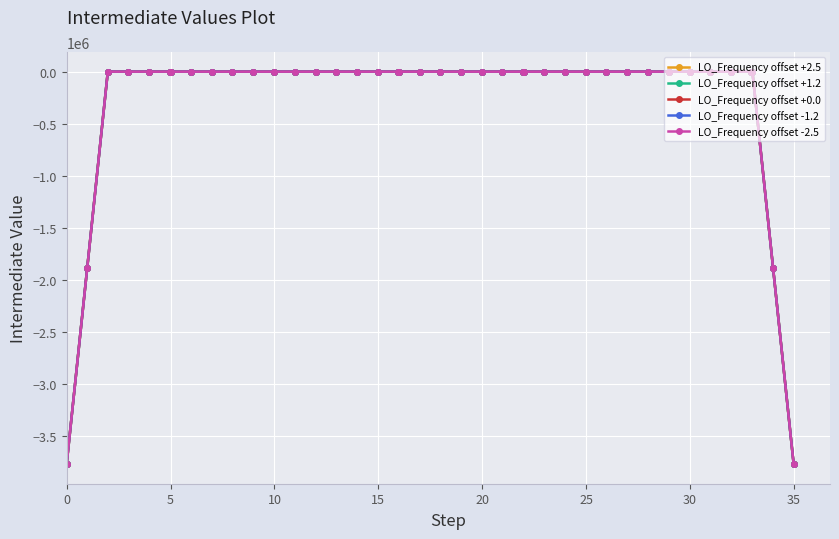

True or false: LO_Frequency offset +2.5 and LO_Frequency offset -1.2 cross at least once.

False